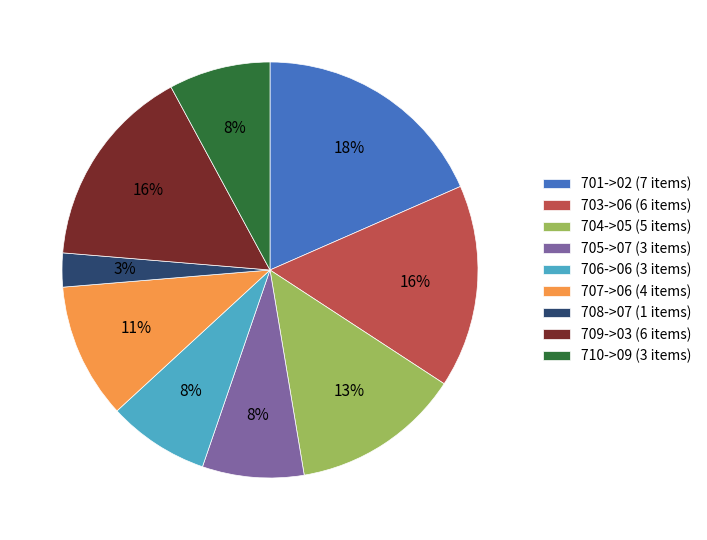

Approximately how many times larger is the value at 704->05 compared to 709->03?

0.8